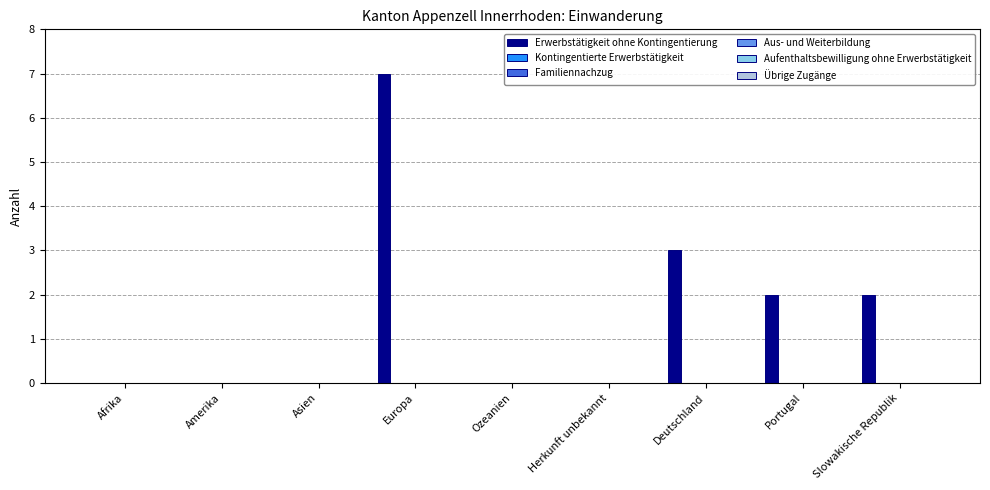

What is the sum of all values?

14